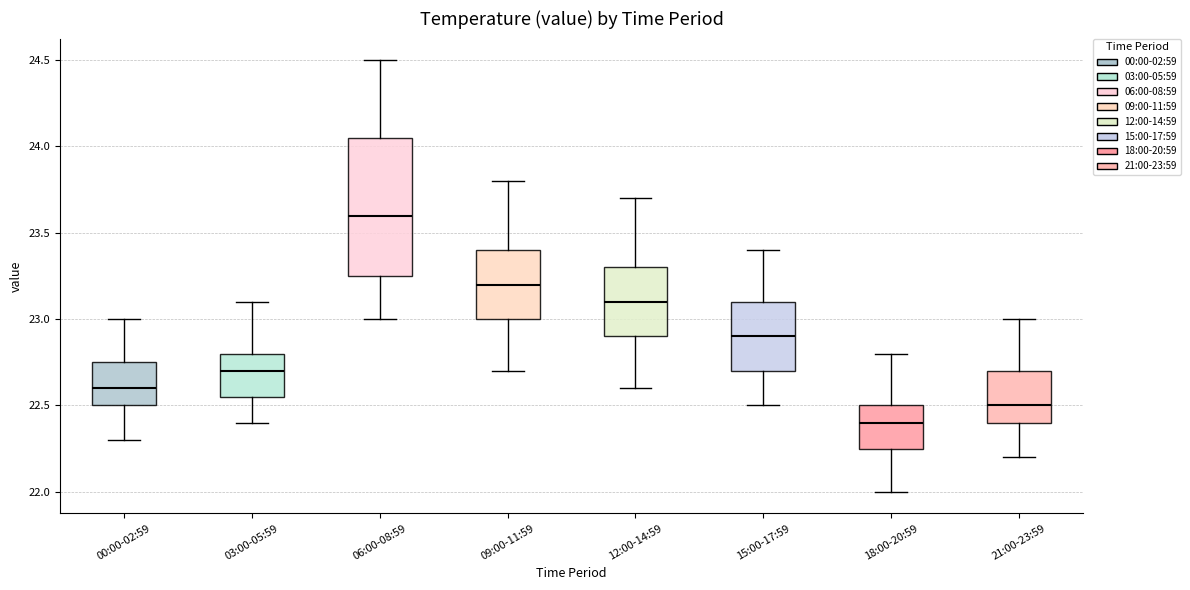

Reading left to right, transcribe this box plot: for each box, give where its median line is, the range the box spans, and where its two whiskers end, as read against the y-axis. The values are not printed on the chart, so give them approximately, as read against the axis.

00:00-02:59: median 22.60, box 22.50 to 22.75, whiskers 22.30 to 23.00
03:00-05:59: median 22.70, box 22.55 to 22.80, whiskers 22.40 to 23.10
06:00-08:59: median 23.60, box 23.25 to 24.05, whiskers 23.00 to 24.50
09:00-11:59: median 23.20, box 23.00 to 23.40, whiskers 22.70 to 23.80
12:00-14:59: median 23.10, box 22.90 to 23.30, whiskers 22.60 to 23.70
15:00-17:59: median 22.90, box 22.70 to 23.10, whiskers 22.50 to 23.40
18:00-20:59: median 22.40, box 22.25 to 22.50, whiskers 22.00 to 22.80
21:00-23:59: median 22.50, box 22.40 to 22.70, whiskers 22.20 to 23.00